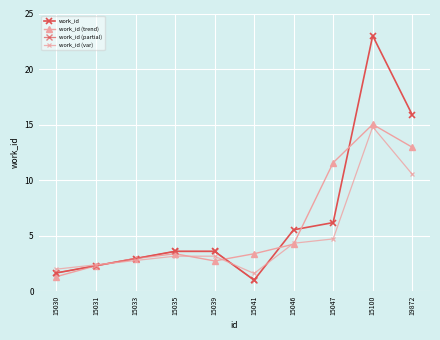

Where is the data nearest to the value 12?

19872